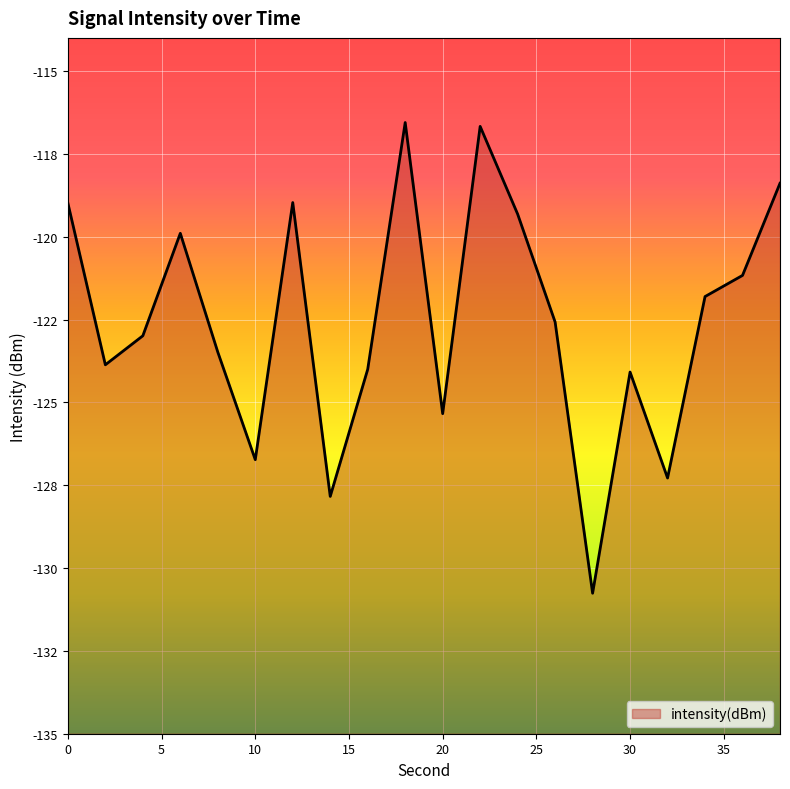

Reading left to right, transcribe all the data shown in this chart.

-119.0	-123.9	-123.0	-119.9	-123.5	-126.7	-119.0	-127.8	-124.0	-116.6	-125.3	-116.7	-119.3	-122.6	-130.8	-124.1	-127.3	-121.8	-121.2	-118.4